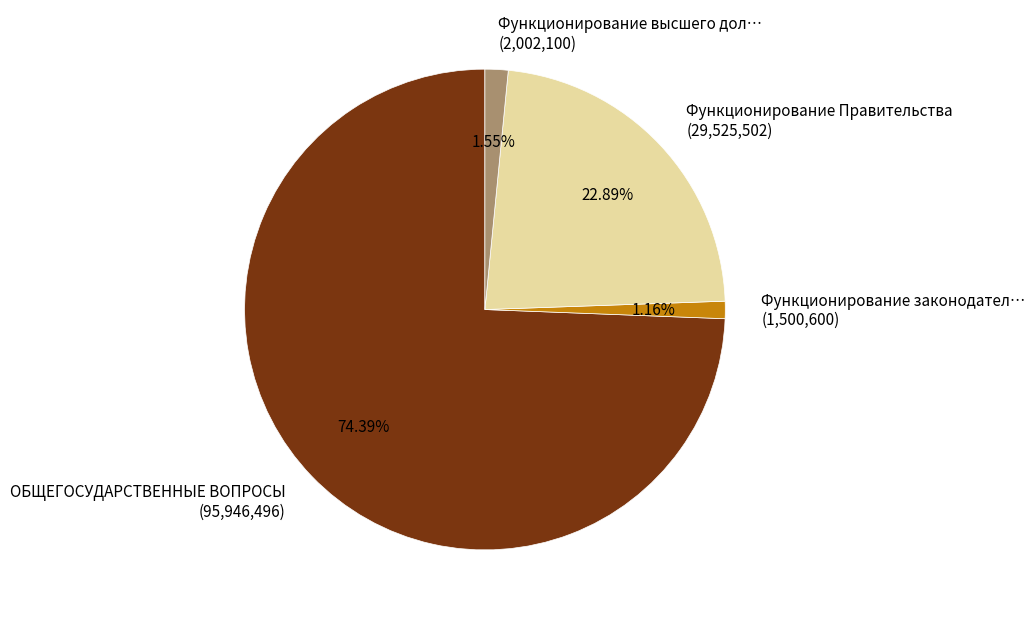

Combined, do Функционирование Правительства (29,525,502) and Функционирование высшего дол… (2,002,100) account for over 50%?

No